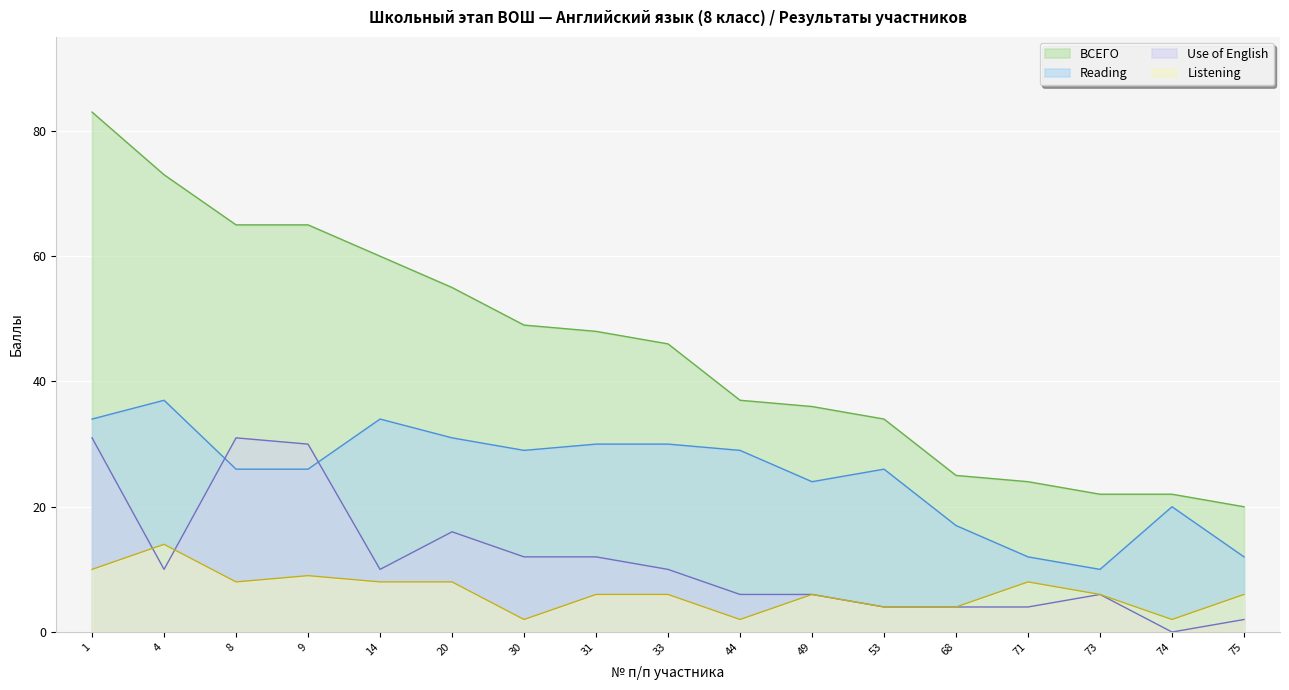

The ВСЕГО series shows 55 at 20. True or false?

True